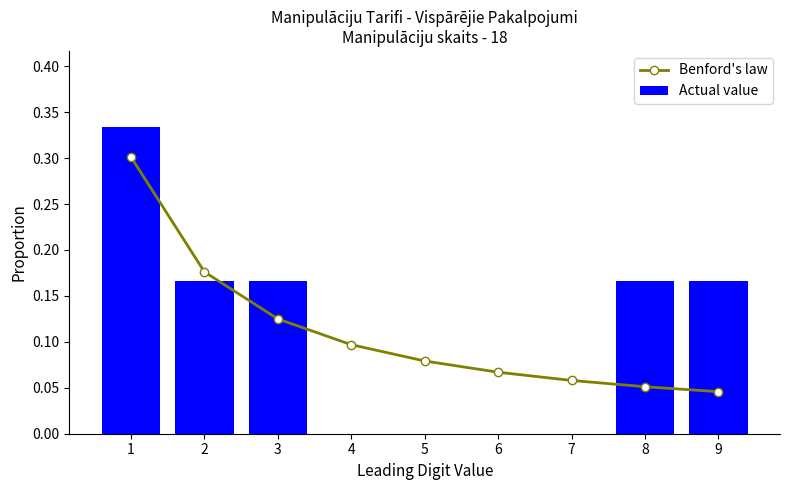

Between 6 and 9, which series saw the biggest shift?

Actual value